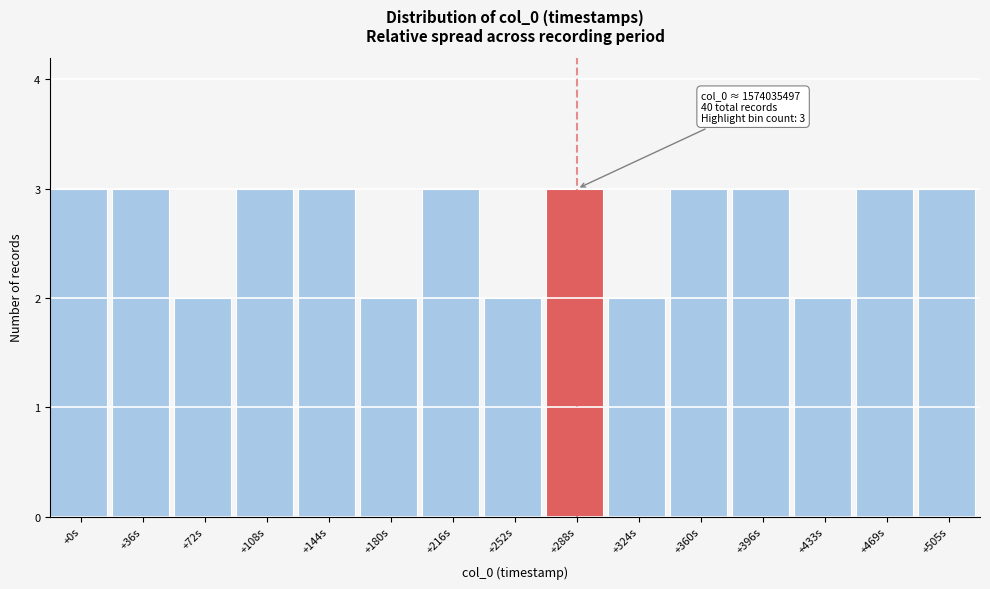

Reading left to right, transcribe all the data shown in this chart.

+0s=3	+36s=3	+72s=2	+108s=3	+144s=3	+180s=2	+216s=3	+252s=2	+288s=3	+324s=2	+360s=3	+396s=3	+433s=2	+469s=3	+505s=3